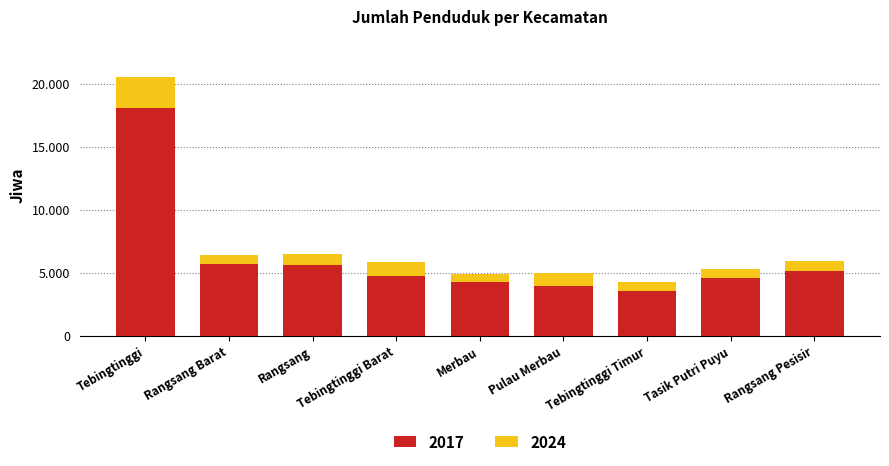

What is the difference between the maximum and second lowest values?

1788